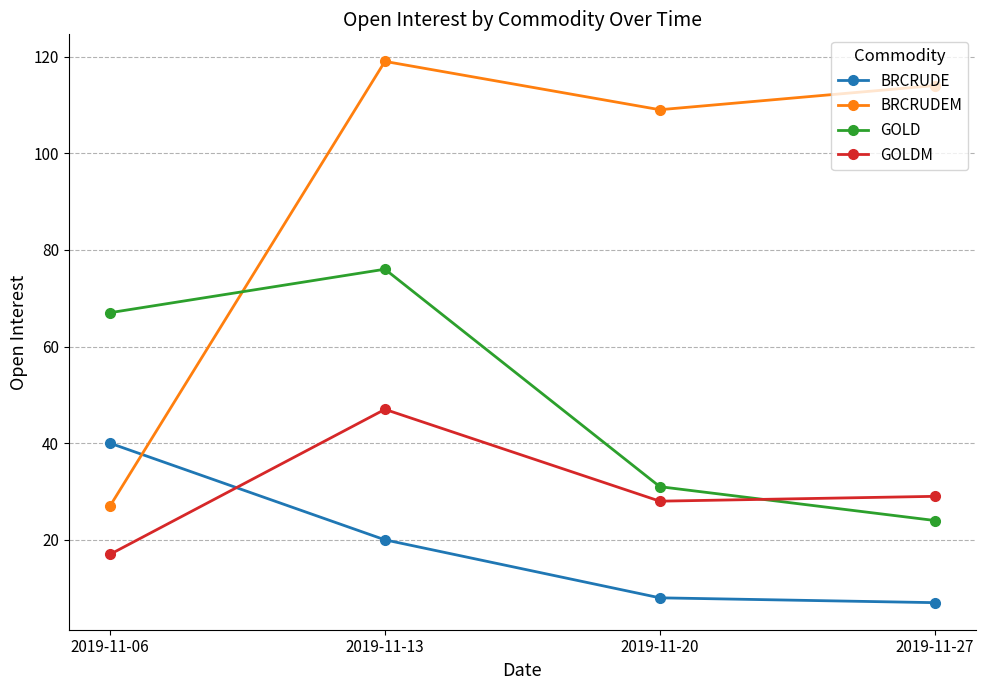

Which series has the largest range (max minus min)?

BRCRUDEM